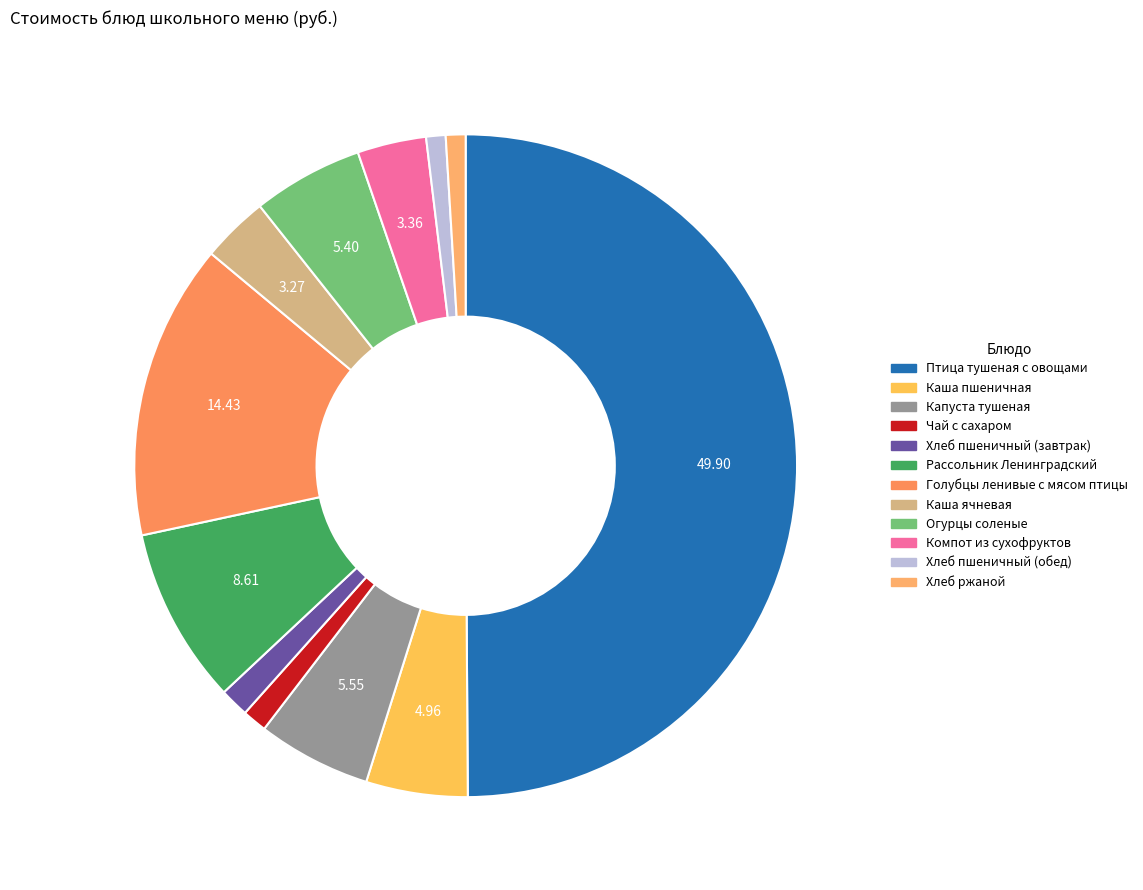

How many segments does this pie chart have?

12